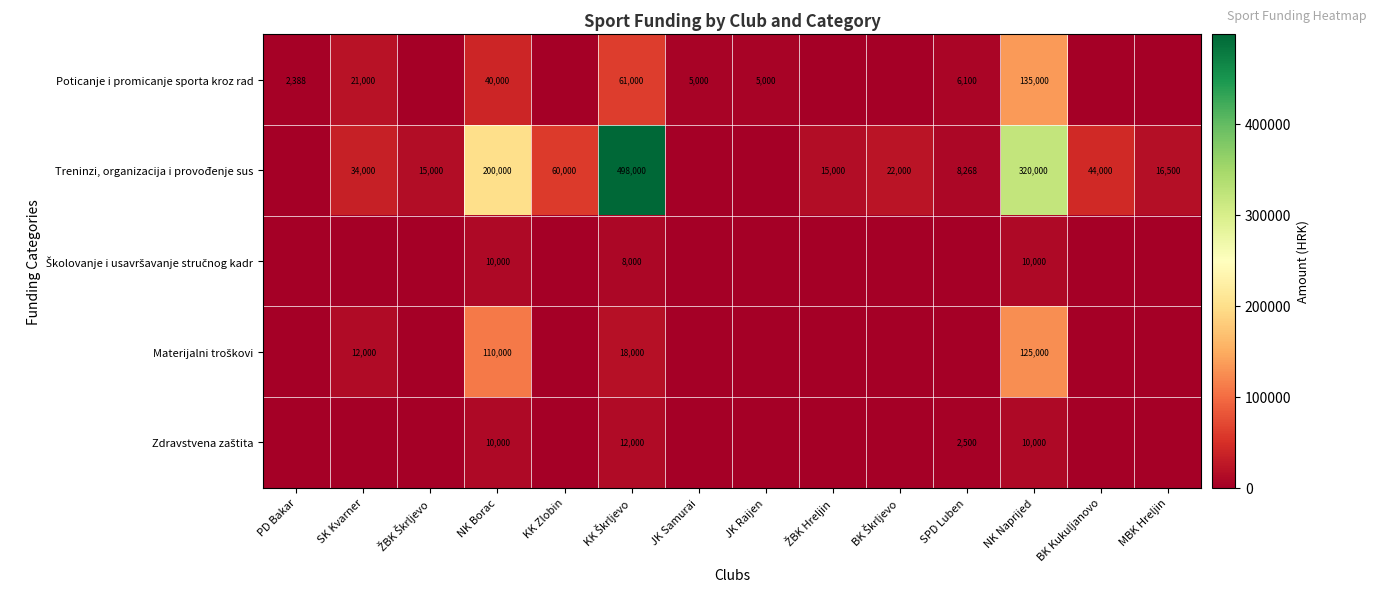

True or false: Treninzi, organizacija i provođenje sus has a value of 485073 at NK Naprijed.

False